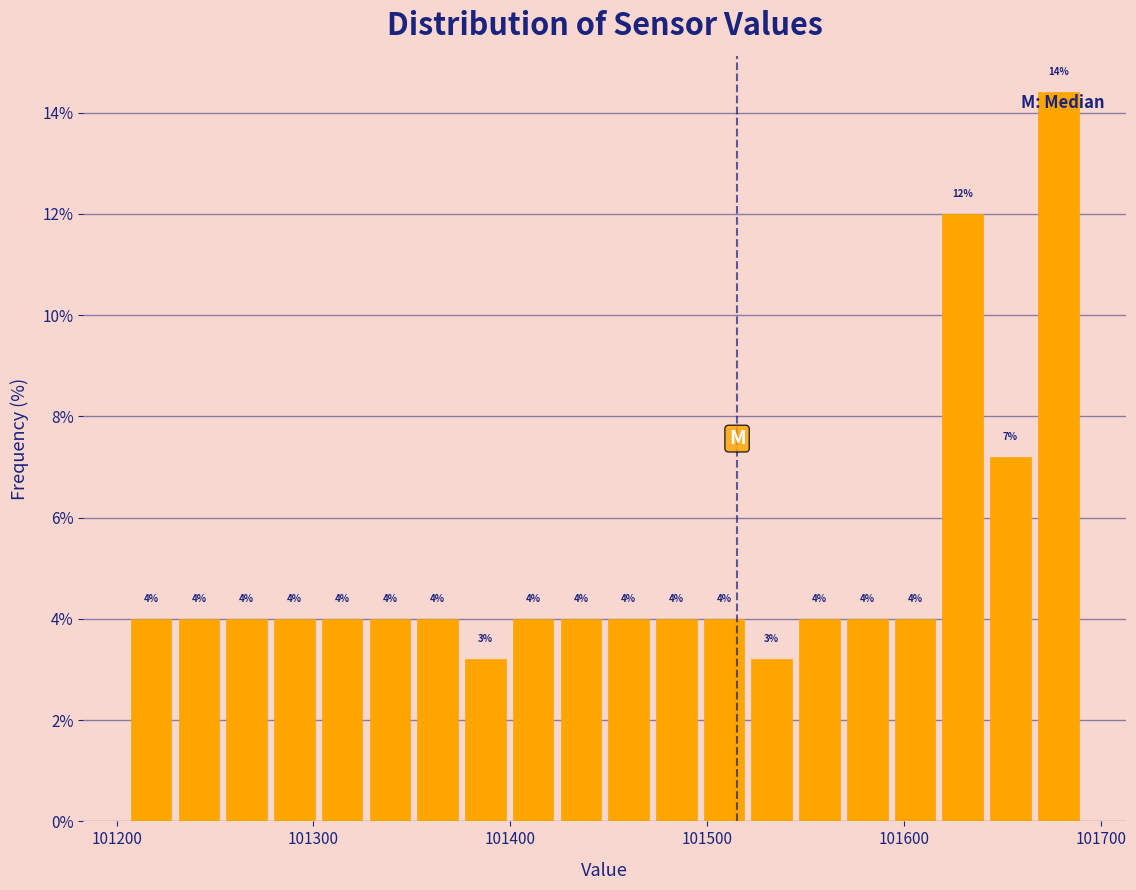

Around what value on the x-axis is the tallest bar? Give the approximate position of its centre, as read against the axis.

101680